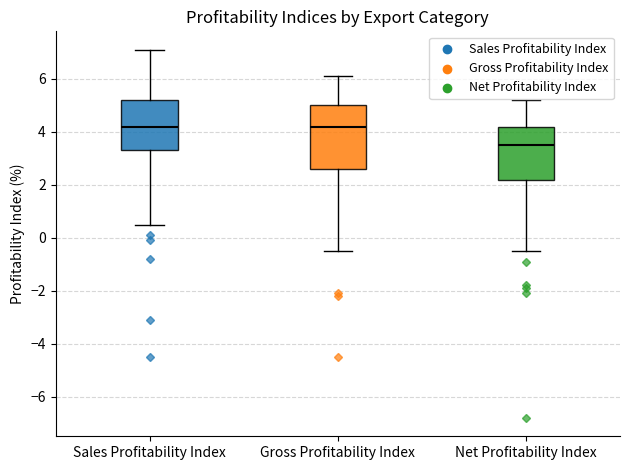

Reading left to right, read every box against the y-axis: the position of its median line, the range the box covers, and the ends of its whiskers. The values are not printed on the chart, so give them approximately, as read against the axis.

Sales Profitability Index: median 4.2, box 3.4 to 5.2, whiskers 0.6 to 7.2
Gross Profitability Index: median 4.2, box 2.6 to 5.0, whiskers -0.4 to 6.2
Net Profitability Index: median 3.6, box 2.2 to 4.2, whiskers -0.4 to 5.2